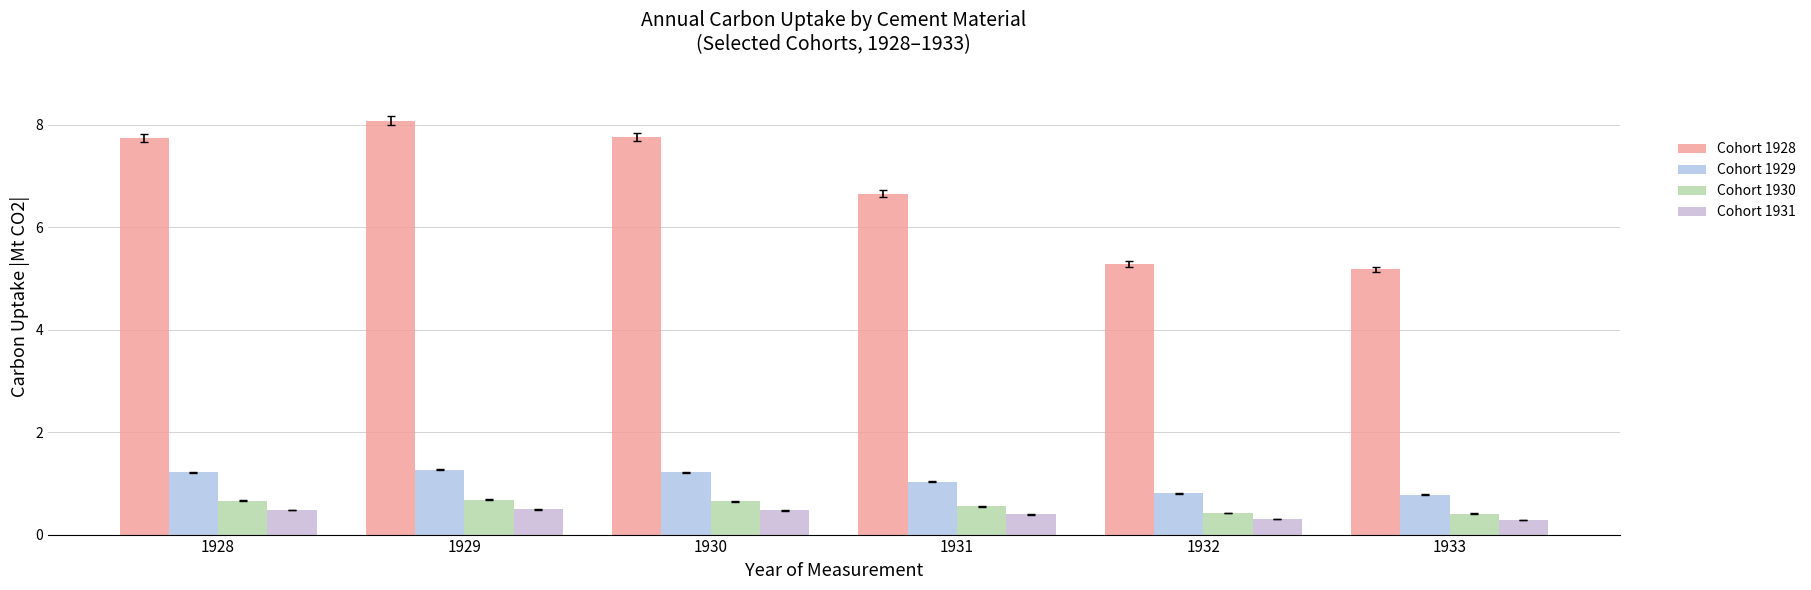

What is the approximate value of Cohort 1928 at 1928?

7.7